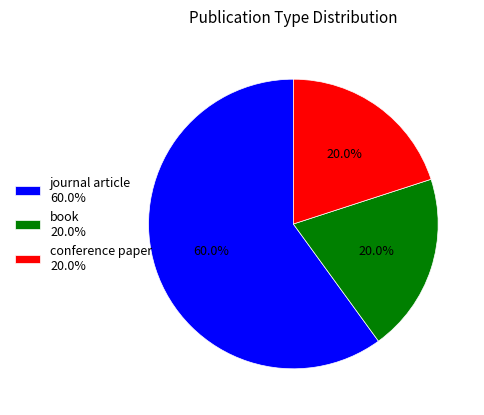

What percentage do conference paper 20.0% and book 20.0% together represent?

40.0%